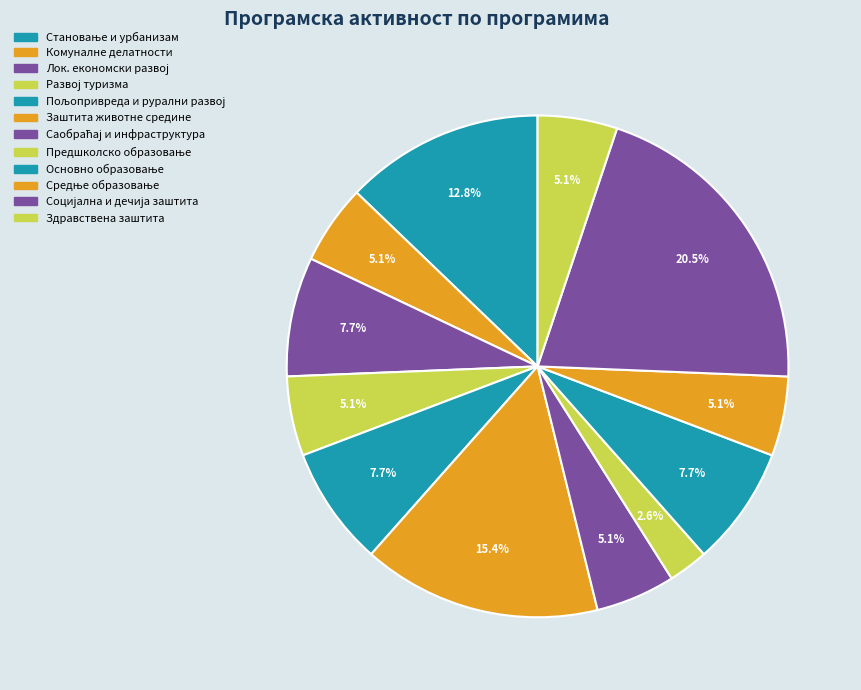

Count the number of slices in the pie.

12